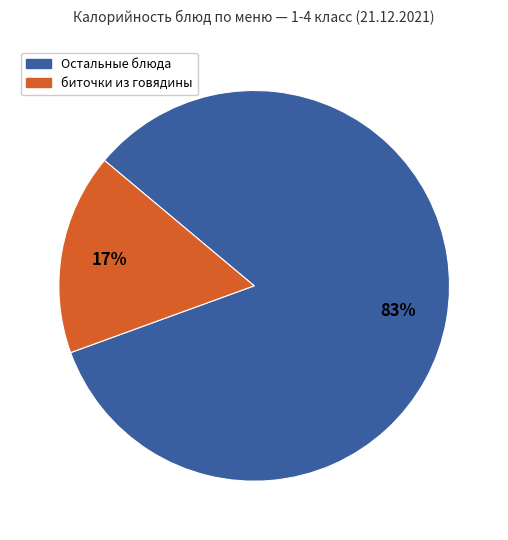

Is there any slice that represents more than half of the pie?

Yes